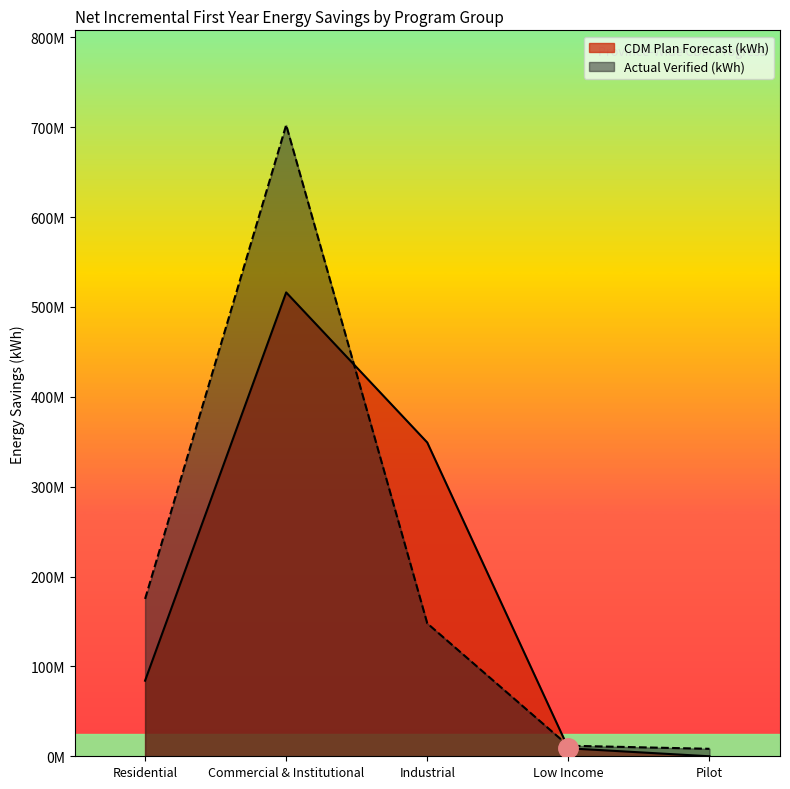

What are all the series names shown in the legend?

CDM Plan Forecast (kWh), Actual Verified (kWh)